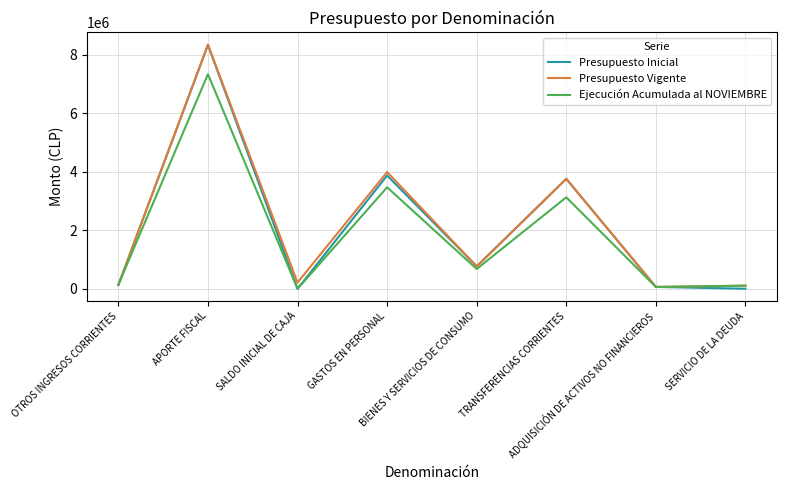

What is the highest value of the Ejecución Acumulada al NOVIEMBRE series?

7333236